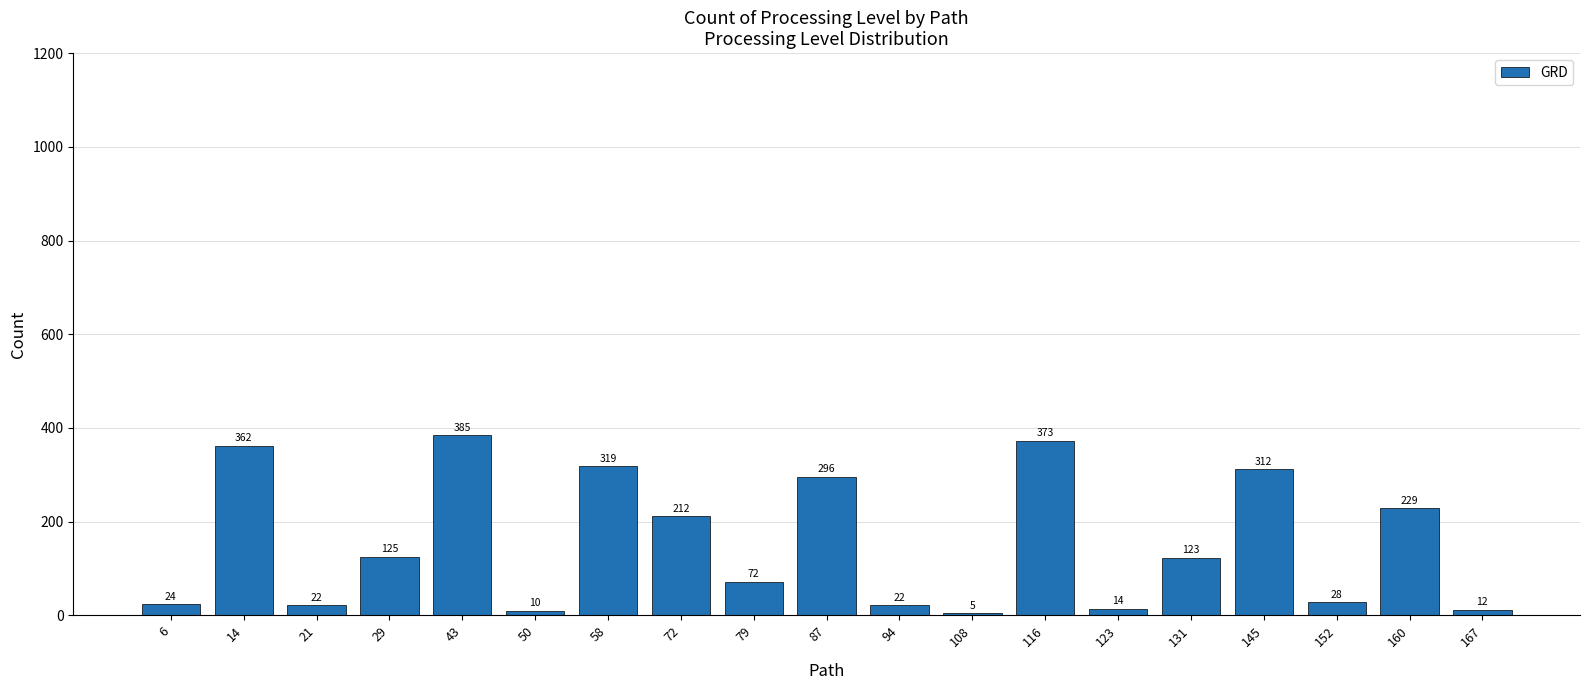

Is it true that the value at 160 is 124?

False